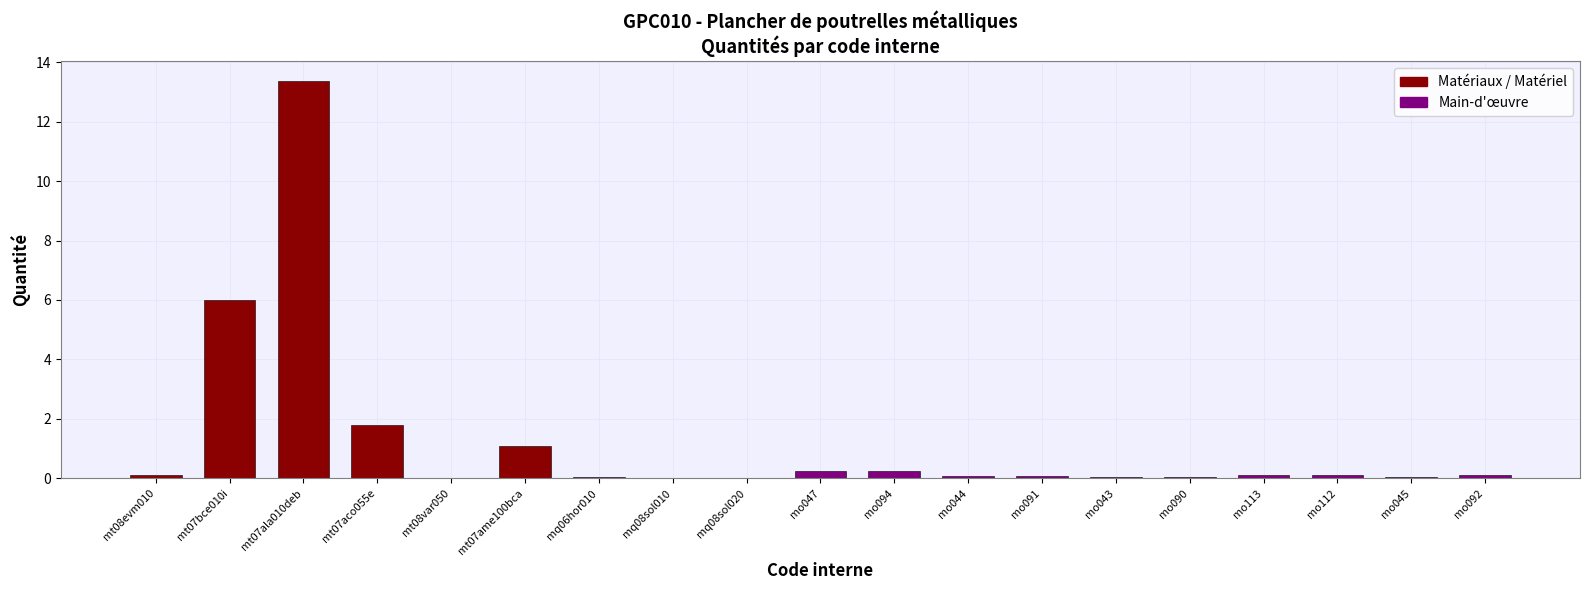

Which category has the highest value across all series?

mt07ala010deb